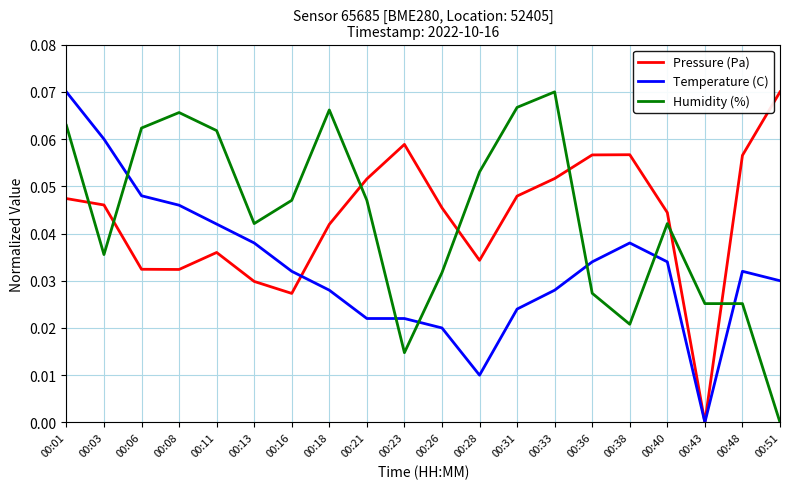

Where do Temperature (C) and Pressure (Pa) first cross each other?

00:16 and 00:18